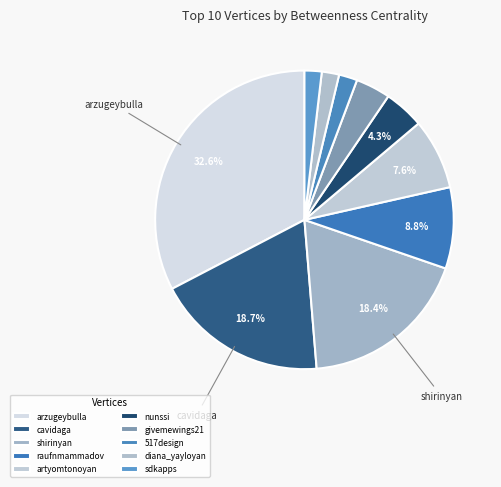

To the nearest percent, what is the average slice percentage?

10%